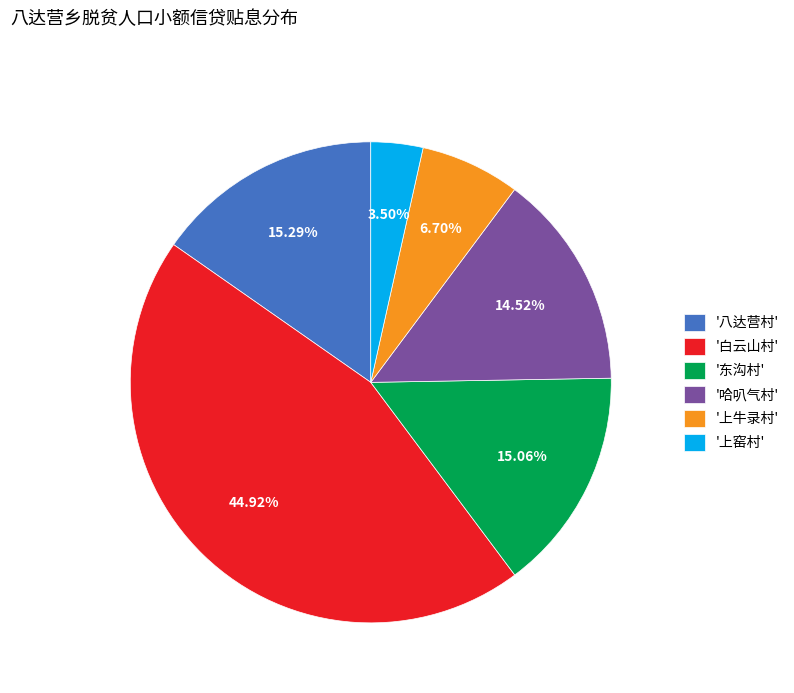

What is the ratio of the value at '上窑村' to the value at '上牛录村'?

0.5